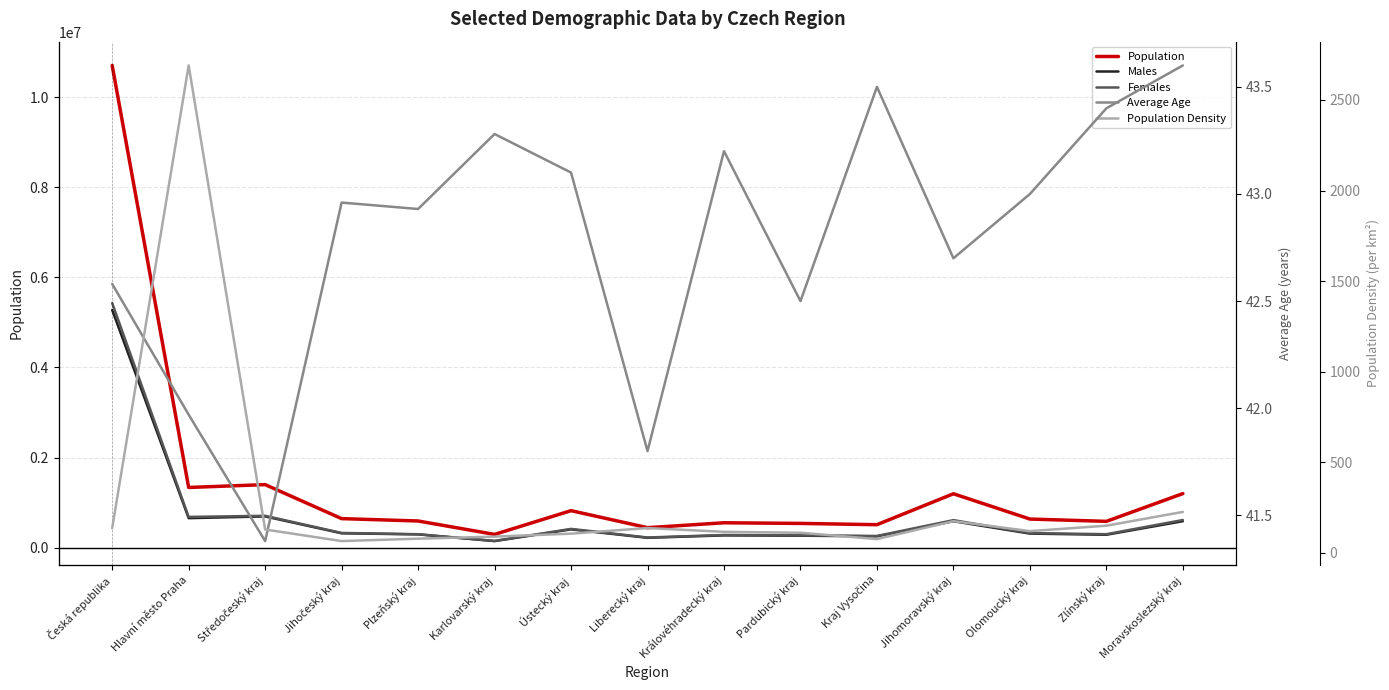

What is the difference between the maximum and minimum values in the Population Density series?

2626.6